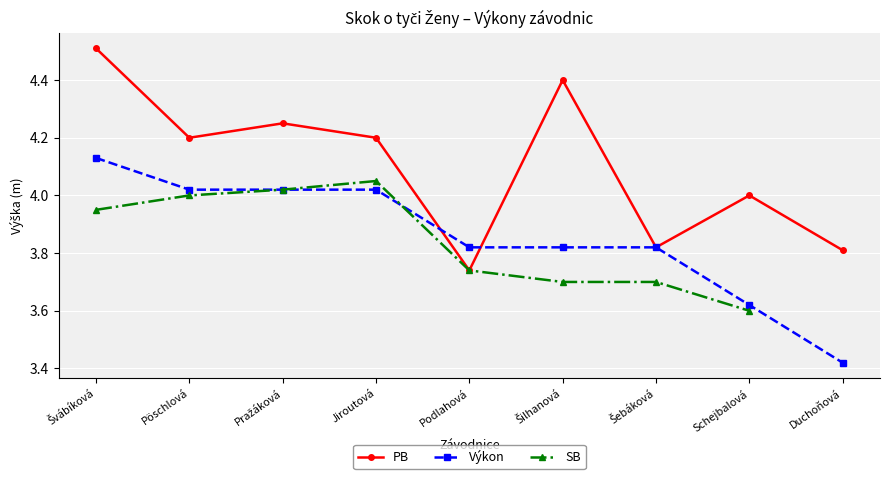

Is this an area chart (filled region under the line)?

No